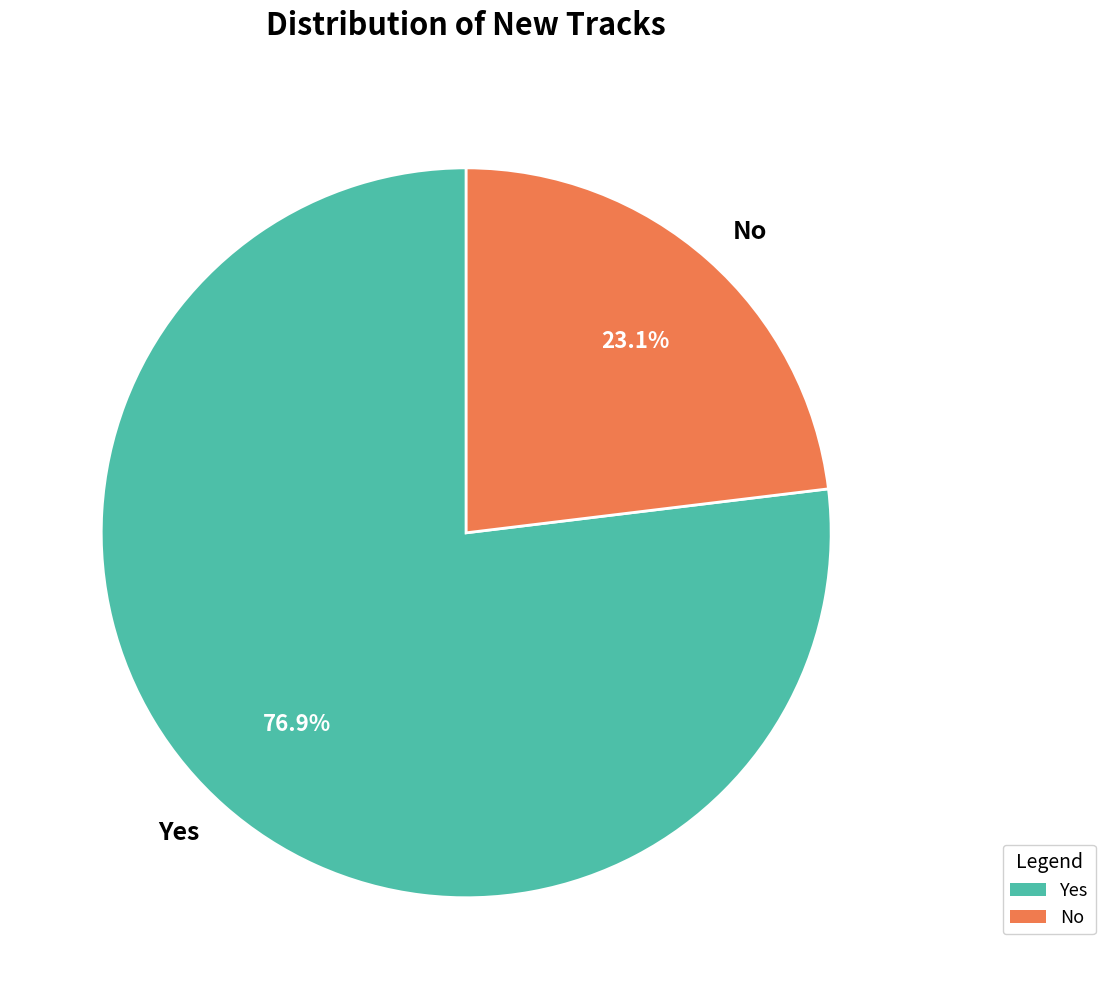

To the nearest percent, what percentage of the pie is Yes?

77%